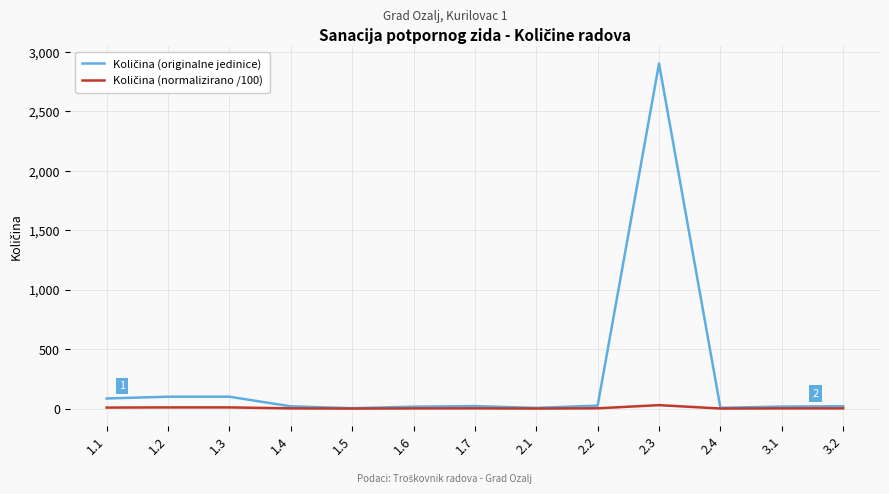

How many lines are shown in the chart?

2